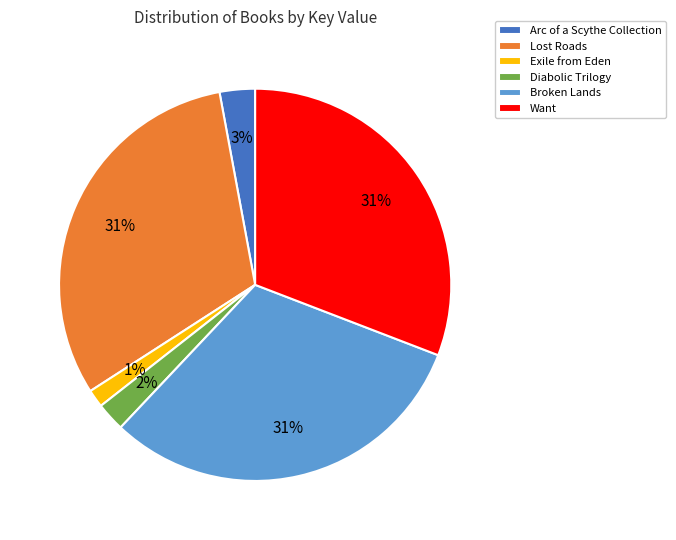

To the nearest percent, what is the average slice percentage?

17%